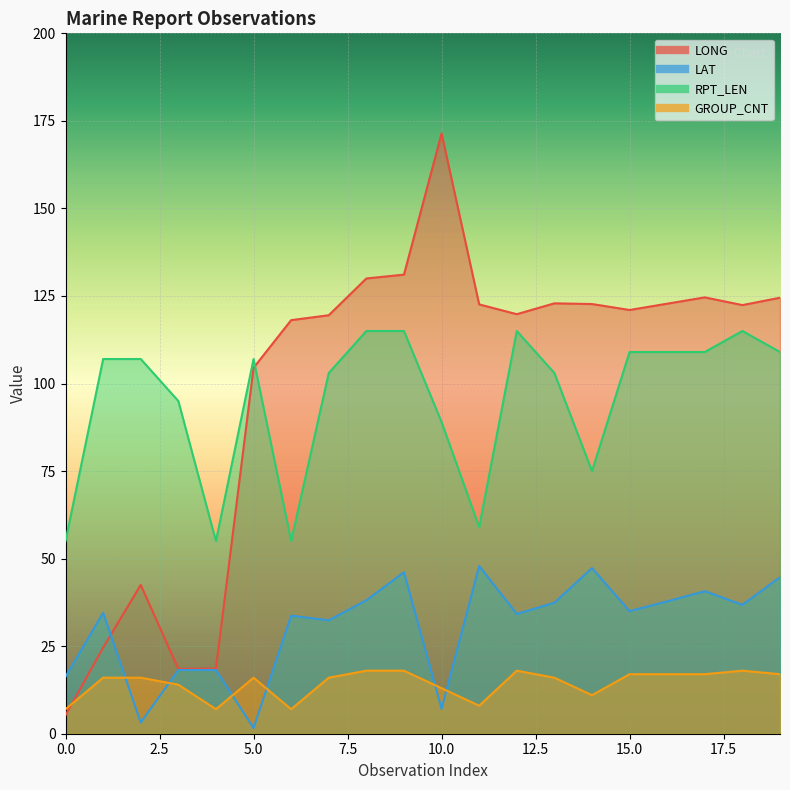

Which label corresponds to the largest value in the chart?

10